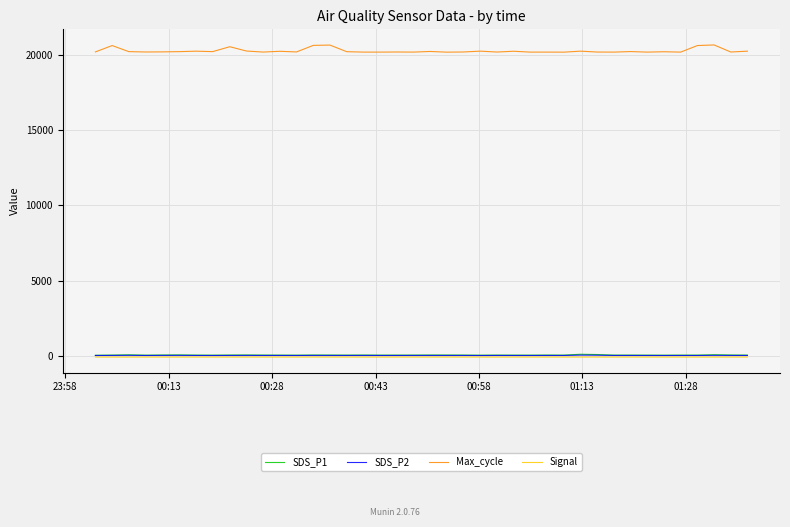

At how many categories does at least one series exceed 8710?

40